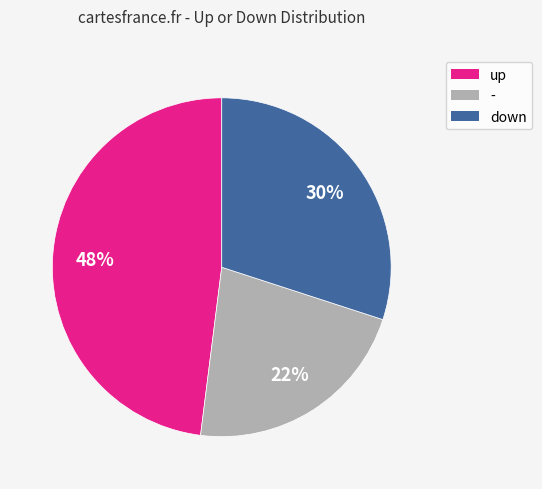

Is down the majority of the pie?

No